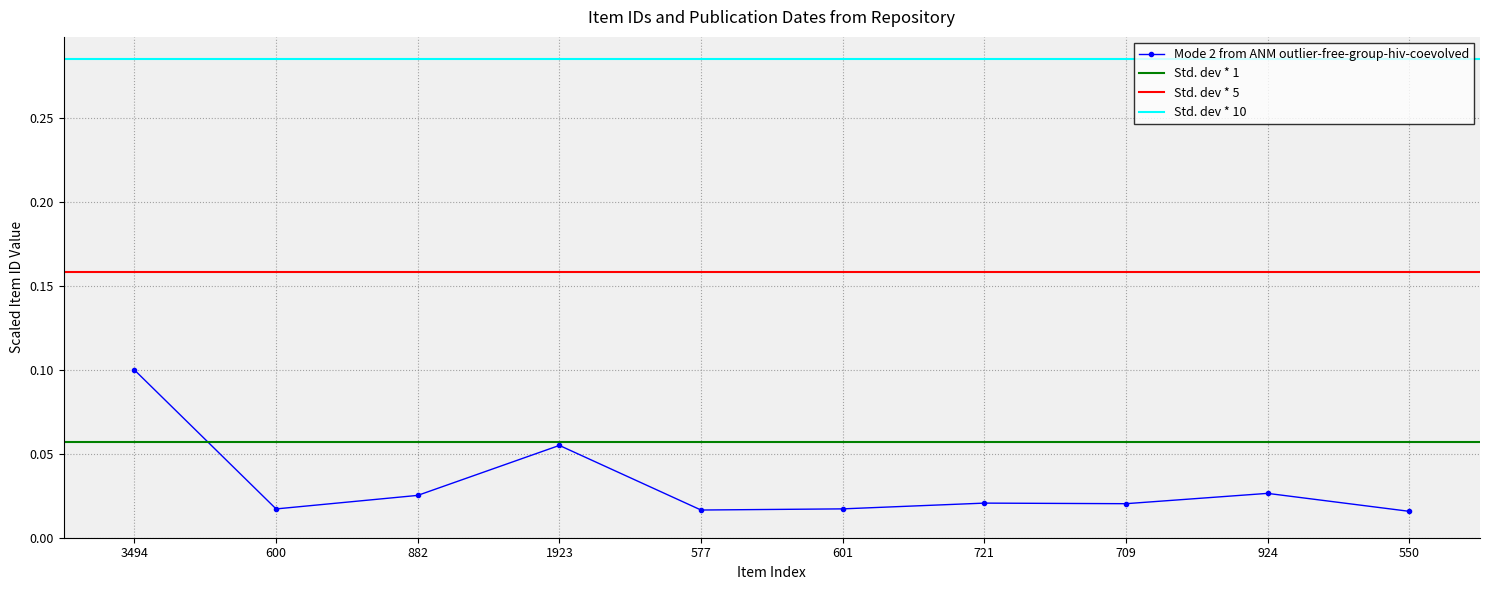

How many points are lower than both their immediate neighbors (excluding endpoints)?

3